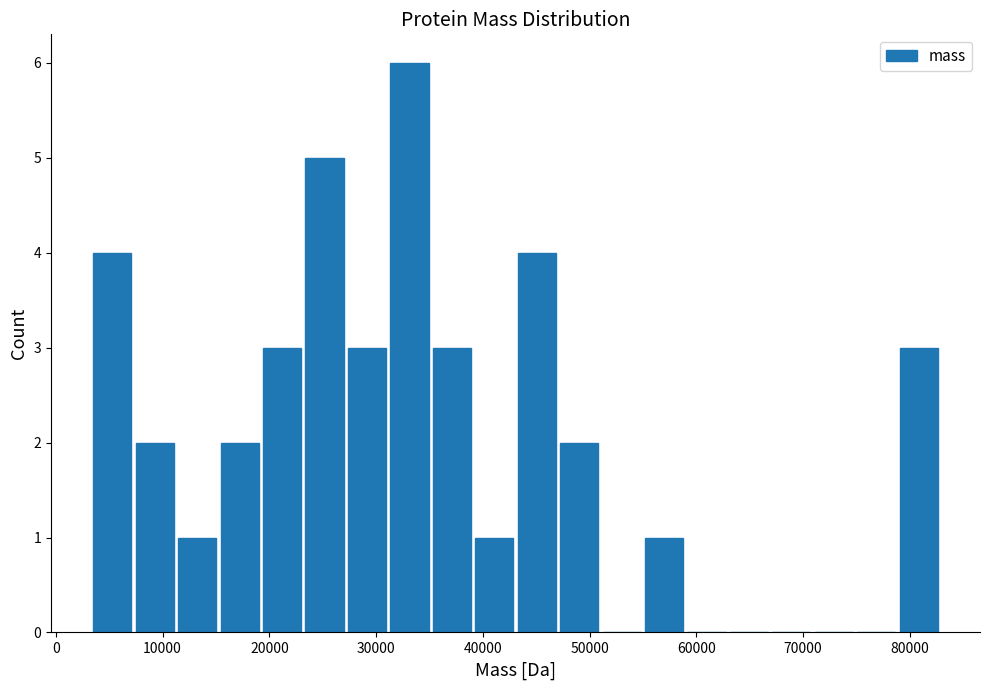

Around what value on the x-axis is the tallest bar? Give the approximate position of its centre, as read against the axis.

33000